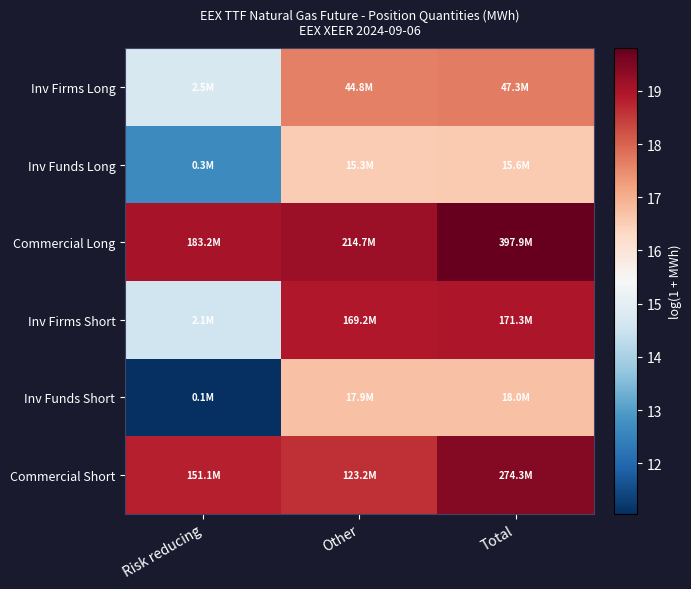

How many data points does each series have?

3